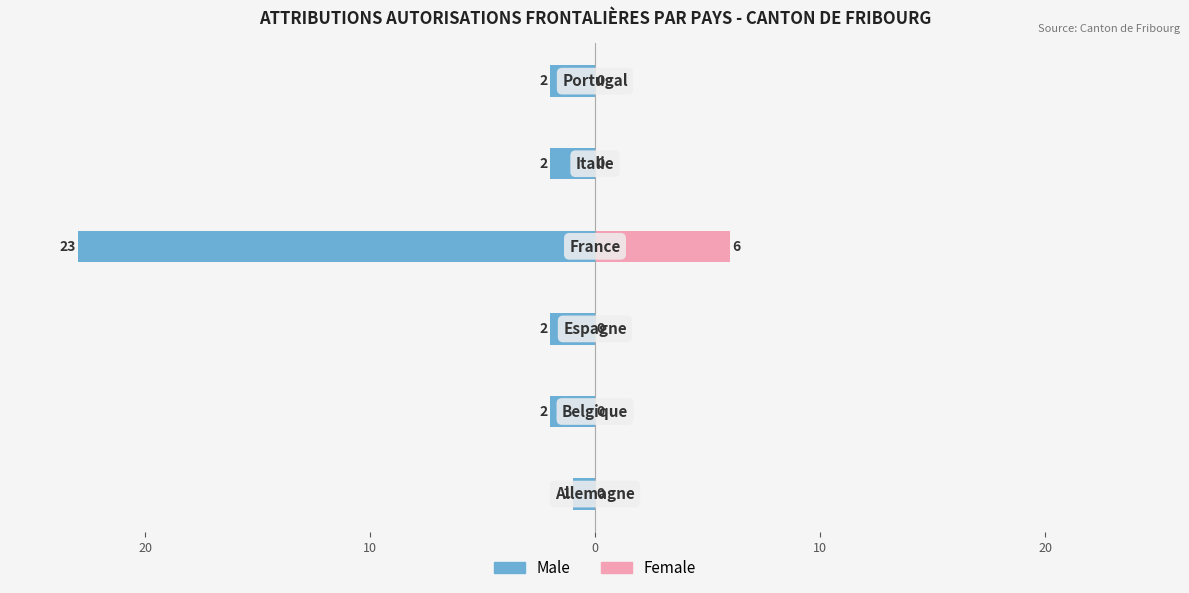

What is the difference between the highest and lowest values at 0?

29